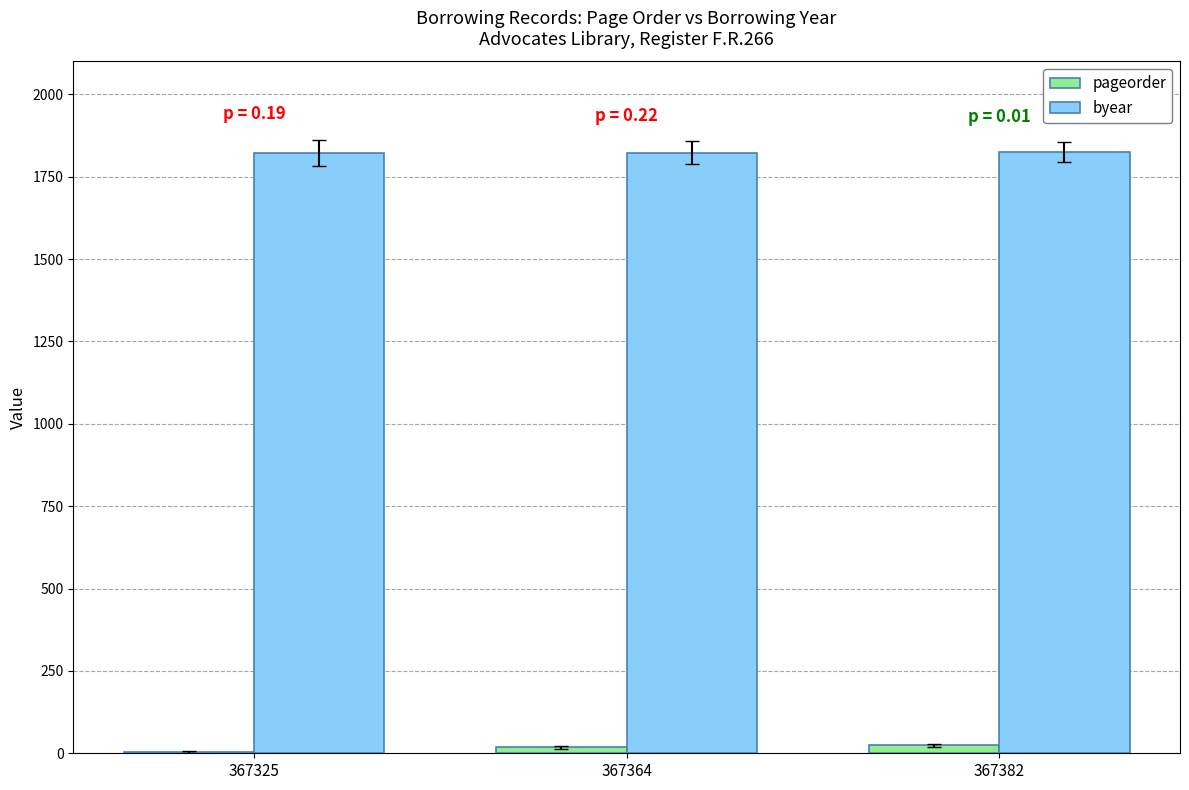

Is the value of byear at 367364 greater than the value of pageorder at 367364?

Yes